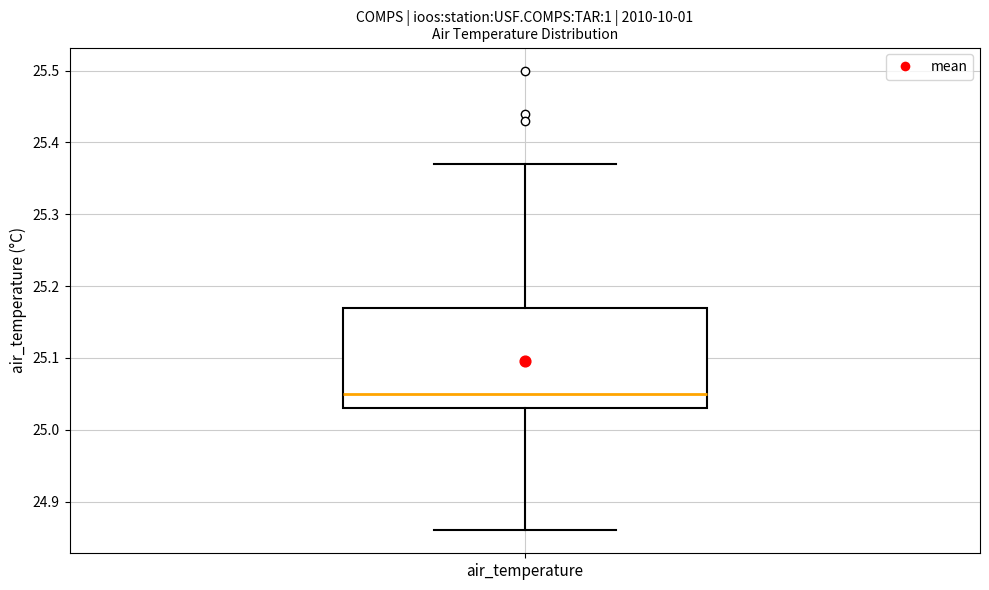

Read this box plot against the y-axis: the position of the median line, the range covered by the box, and the ends of both whiskers. The values are not printed on the chart, so give them approximately, as read against the axis.

median 25.05, box 25.03 to 25.17, whiskers 24.86 to 25.37